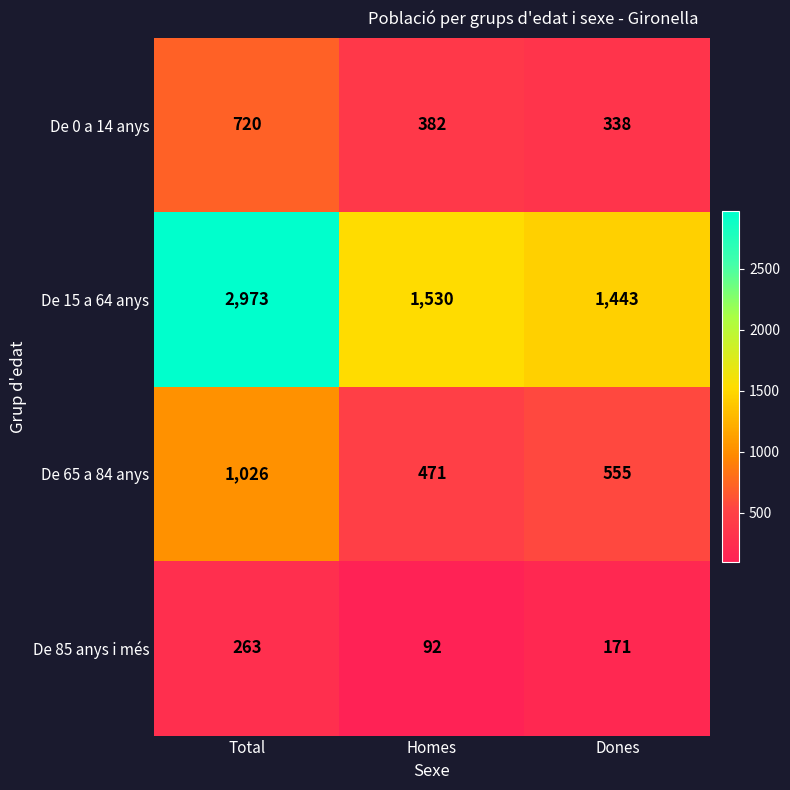

What is the difference between the De 65 a 84 anys values at Homes and Dones?

84